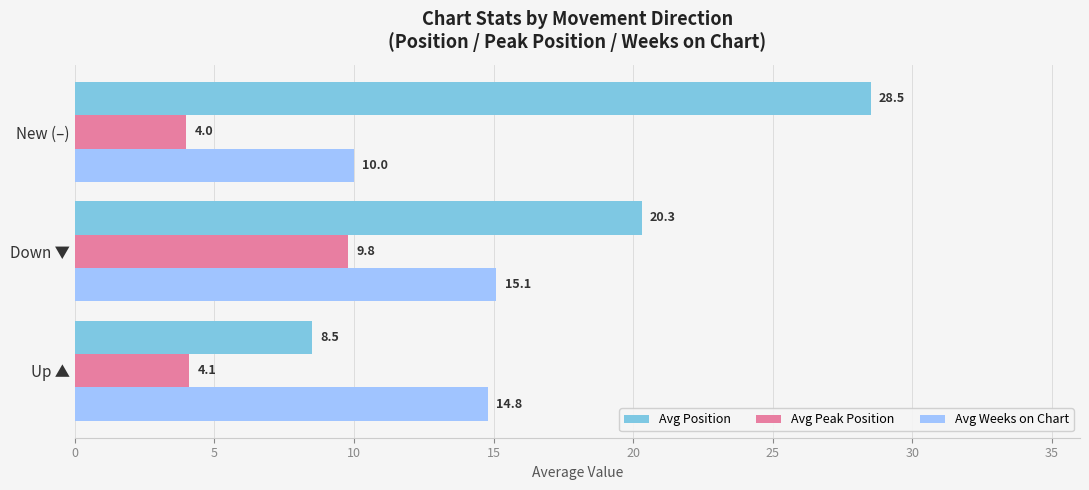

Is it true that Avg Position equals 33.0 at Down ▼?

False